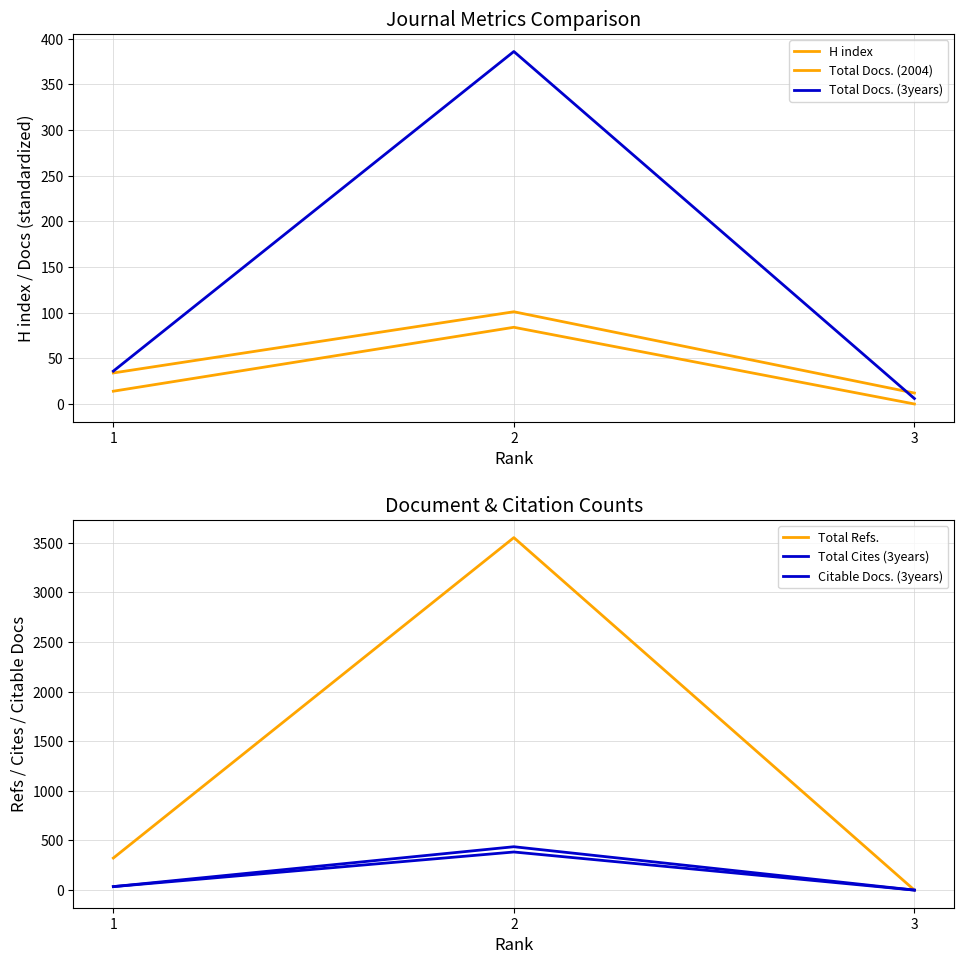

Which series has the largest range (max minus min)?

Total Refs.